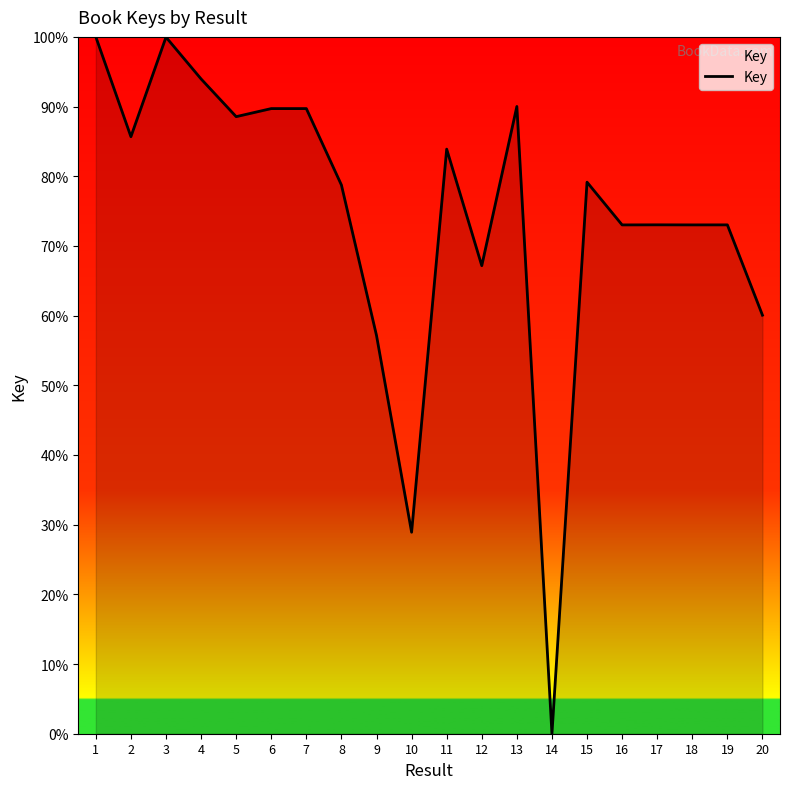

True or false: the data has more than 0 interior local peaks.

True